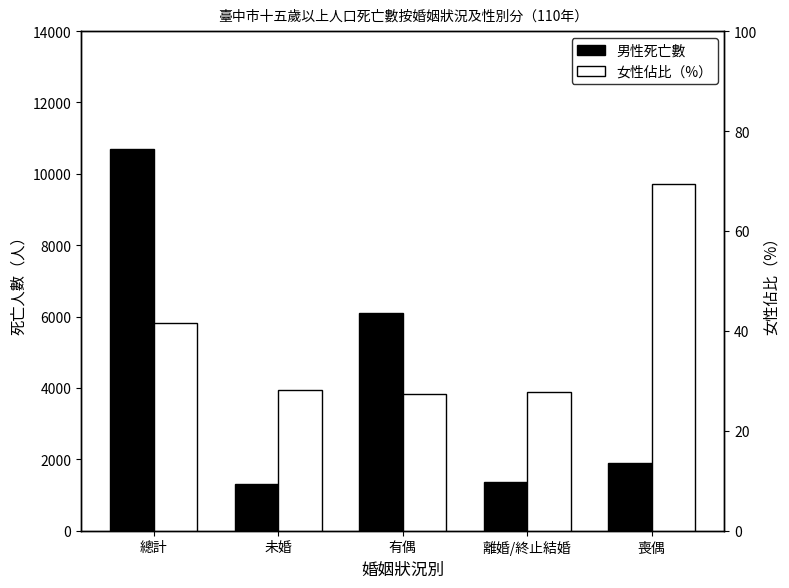

Reading left to right, what are all the values shown in this chart?

男性死亡數: 10693.0	1316.0	6108.0	1378.0	1891.0
女性佔比（%）: 41.7	28.1	27.3	27.7	69.5